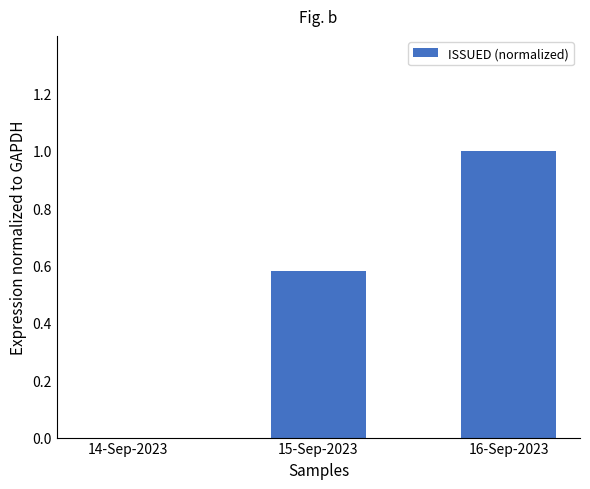

At which label is the value closest to 0?

14-Sep-2023